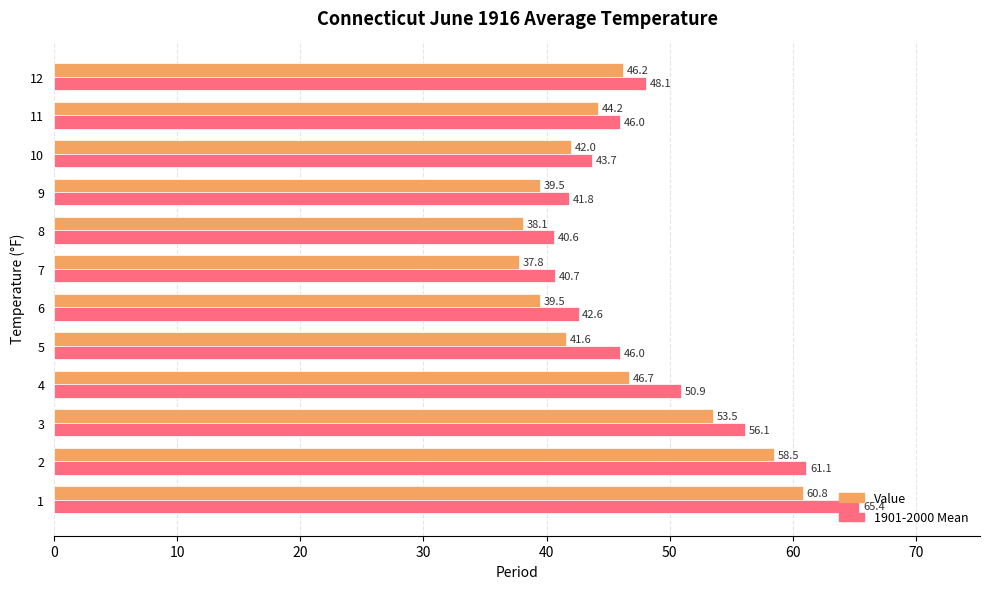

What is the average value of the Value series?

45.7